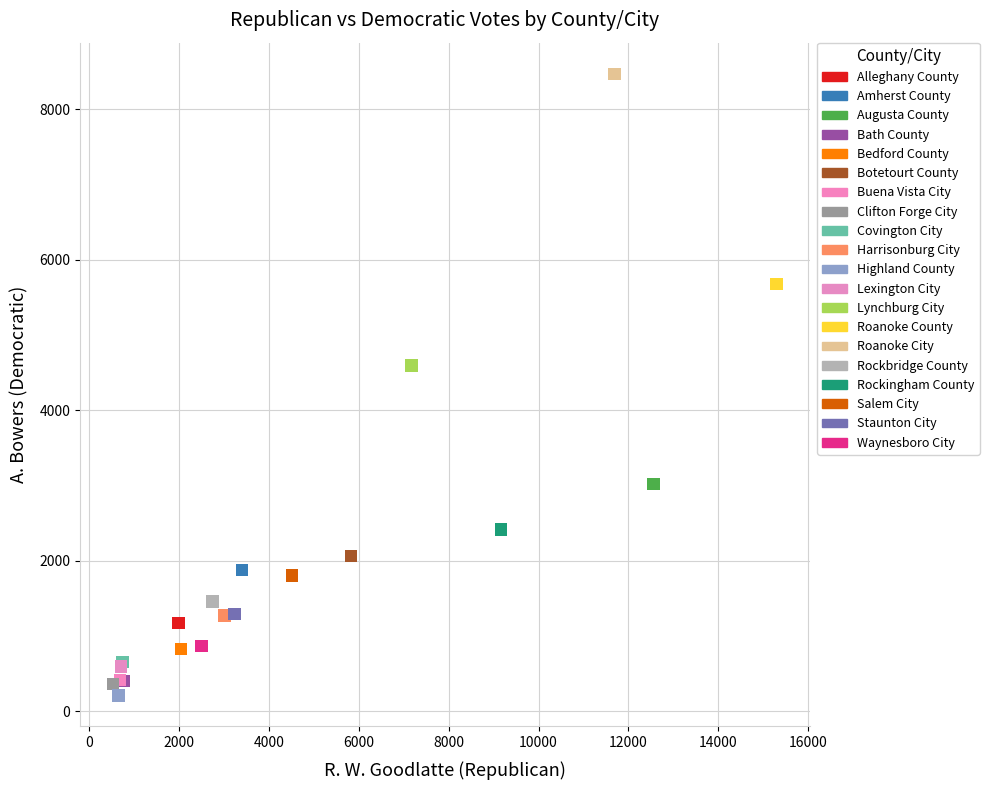

What are all the series names shown in the legend?

Alleghany County, Amherst County, Augusta County, Bath County, Bedford County, Botetourt County, Buena Vista City, Clifton Forge City, Covington City, Harrisonburg City, Highland County, Lexington City, Lynchburg City, Roanoke County, Roanoke City, Rockbridge County, Rockingham County, Salem City, Staunton City, Waynesboro City